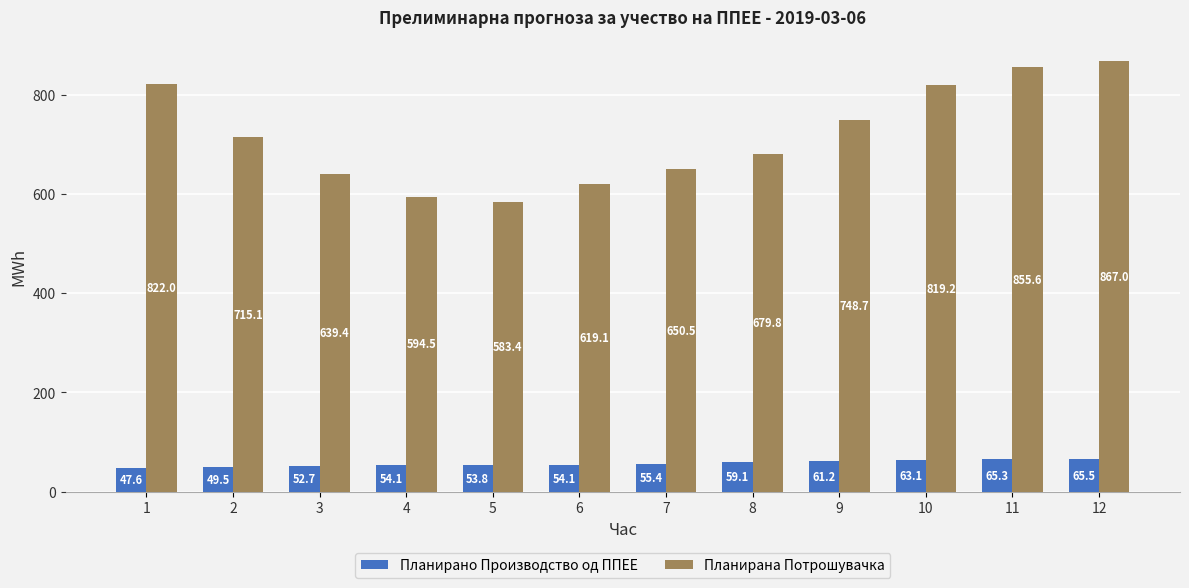

How many bars are there in each group?

2